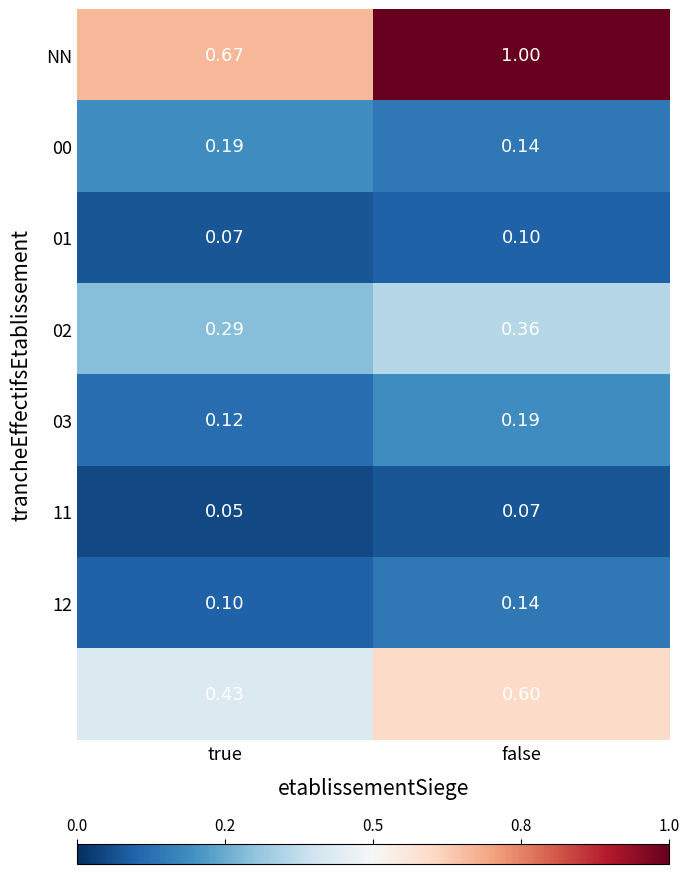

At which category is the sum across all series the highest?

false